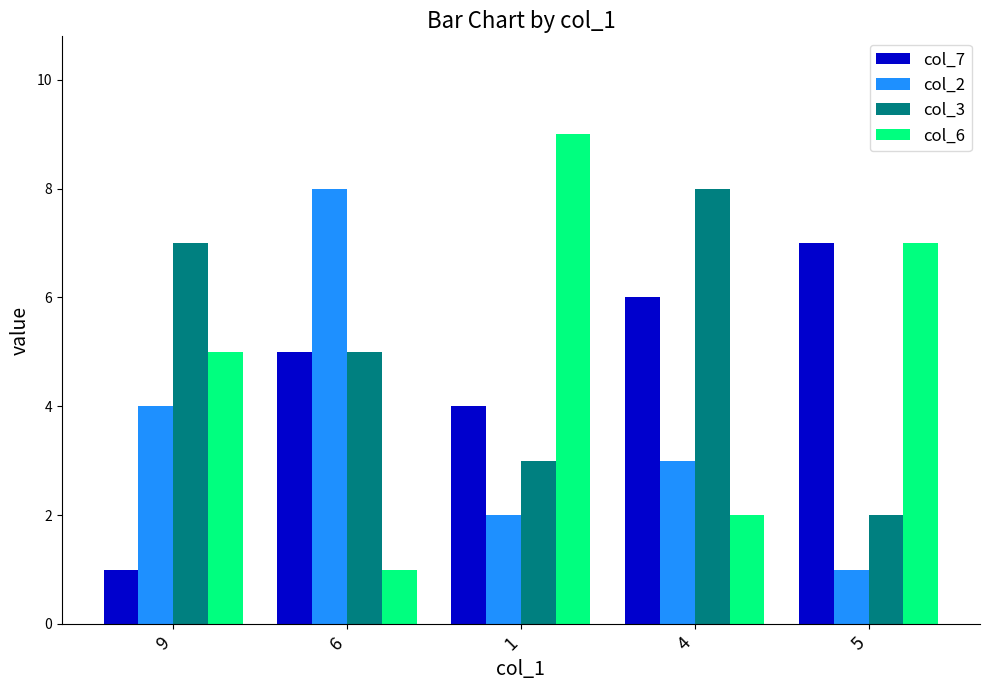

What is the value of the col_7 bar at the 4th from the left?

6